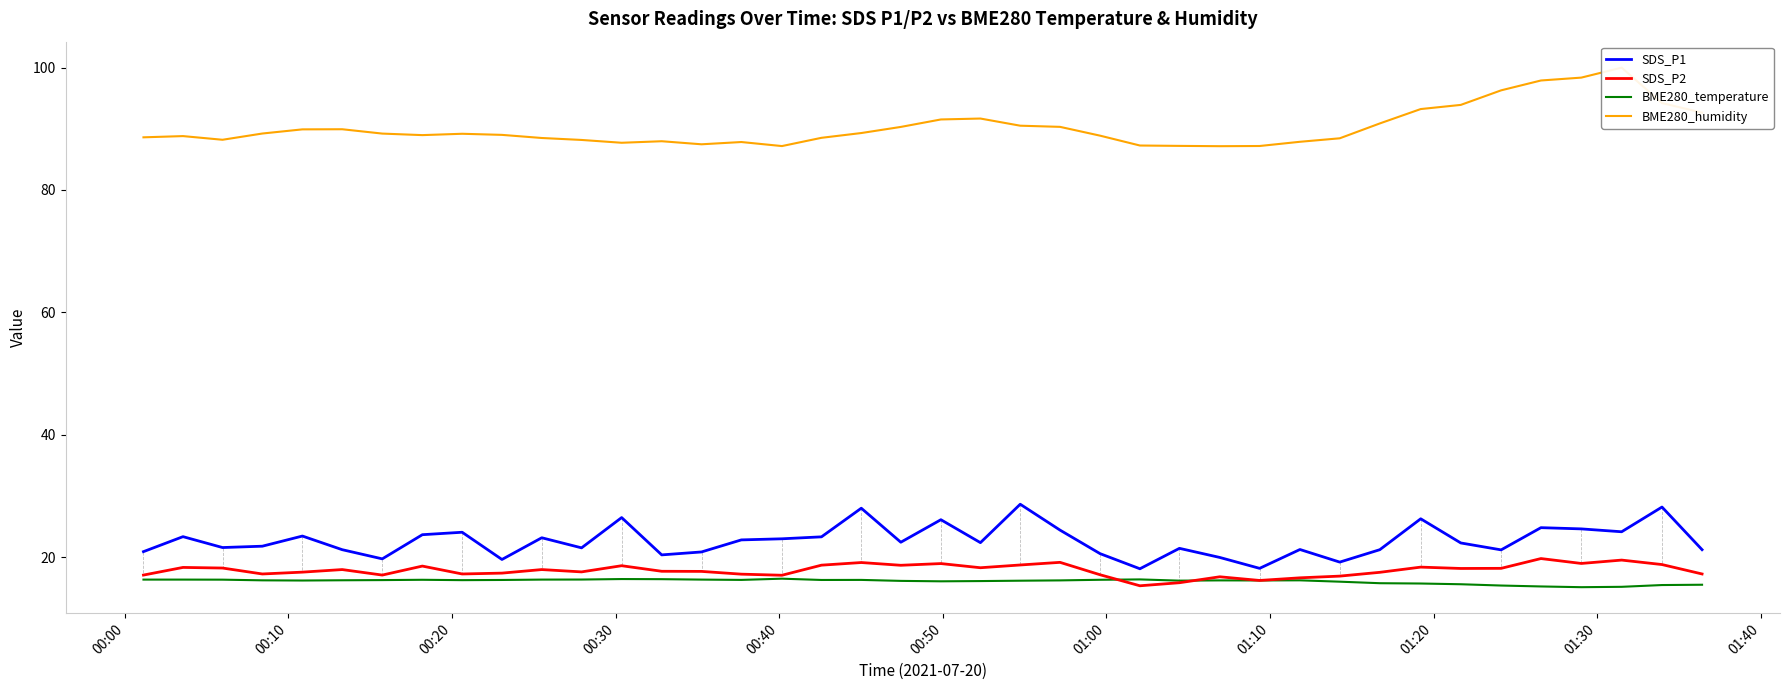

True or false: SDS_P2 and BME280_temperature intersect in this chart.

True